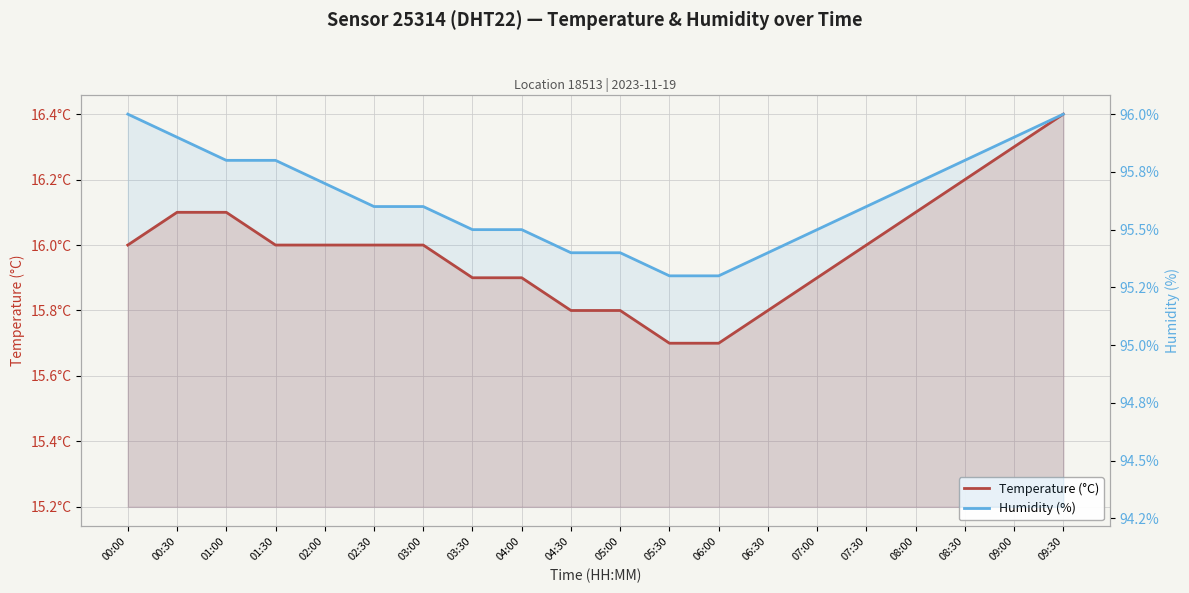

Is it true that Temperature (°C) equals 10.4 at 09:00?

False